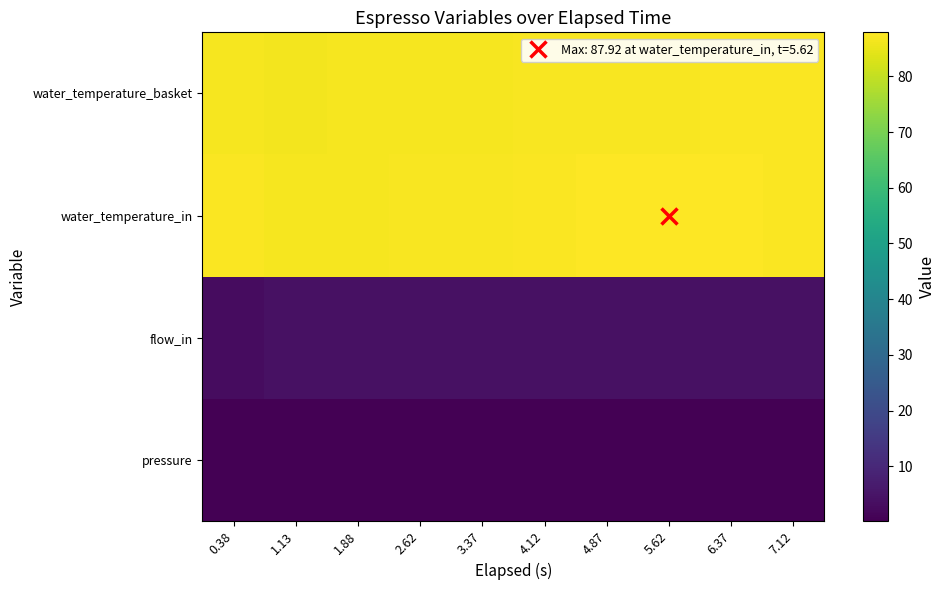

Reading left to right, what are all the values shown in this chart?

pressure: 0.38=0.2	1.13=0.2	1.88=0.2	2.62=0.2	3.37=0.2	4.12=0.2	4.87=0.2	5.62=0.2	6.37=0.2	7.12=0.1
flow_in: 0.38=3.0	1.13=4.1	1.88=4.1	2.62=4.0	3.37=4.0	4.12=4.0	4.87=4.0	5.62=4.0	6.37=4.0	7.12=4.1
water_temperature_in: 0.38=87.3	1.13=86.5	1.88=86.9	2.62=86.9	3.37=87.1	4.12=87.5	4.87=87.8	5.62=87.9	6.37=87.7	7.12=87.5
water_temperature_basket: 0.38=86.8	1.13=86.5	1.88=86.6	2.62=86.7	3.37=86.8	4.12=87.0	4.87=87.0	5.62=87.2	6.37=87.2	7.12=87.3